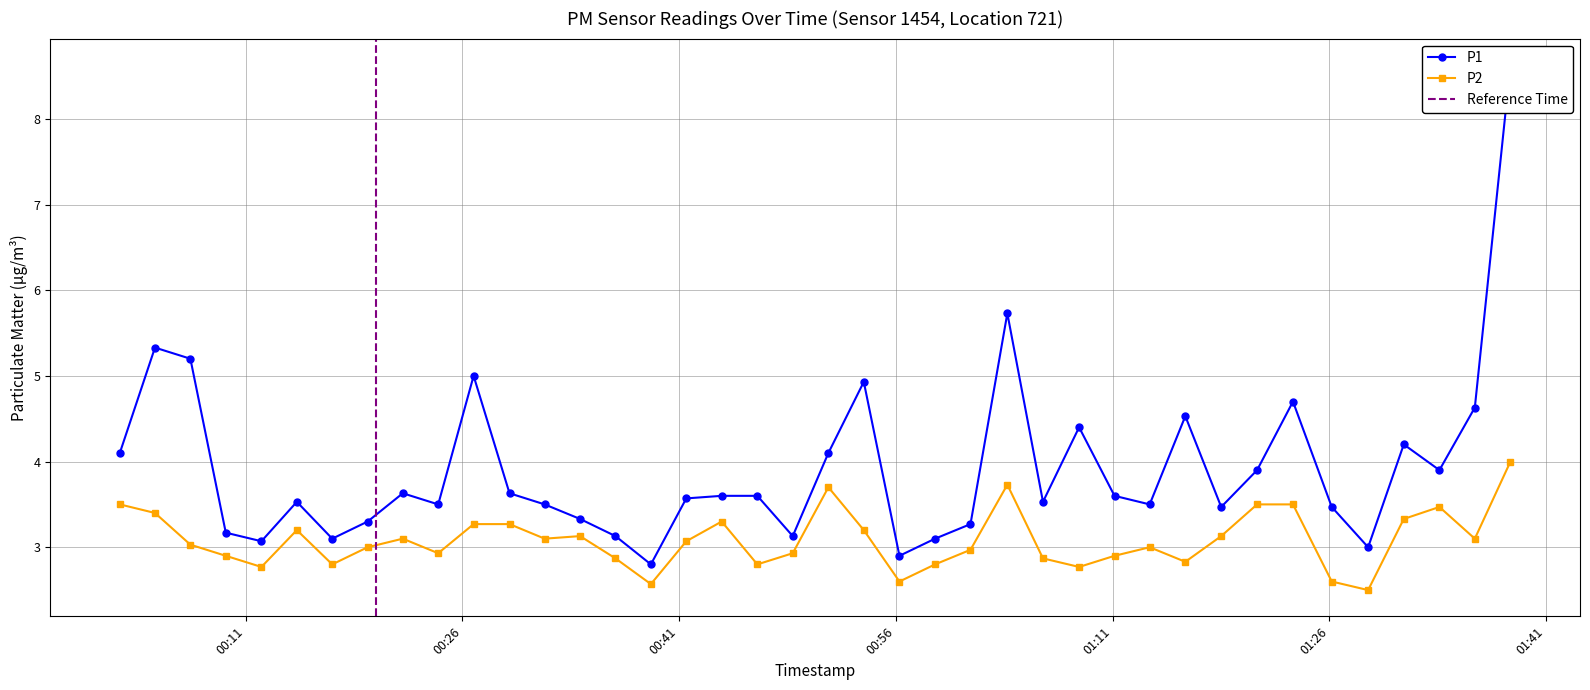

At which label does P2 reach its peak?

2023-06-26T01:38:32